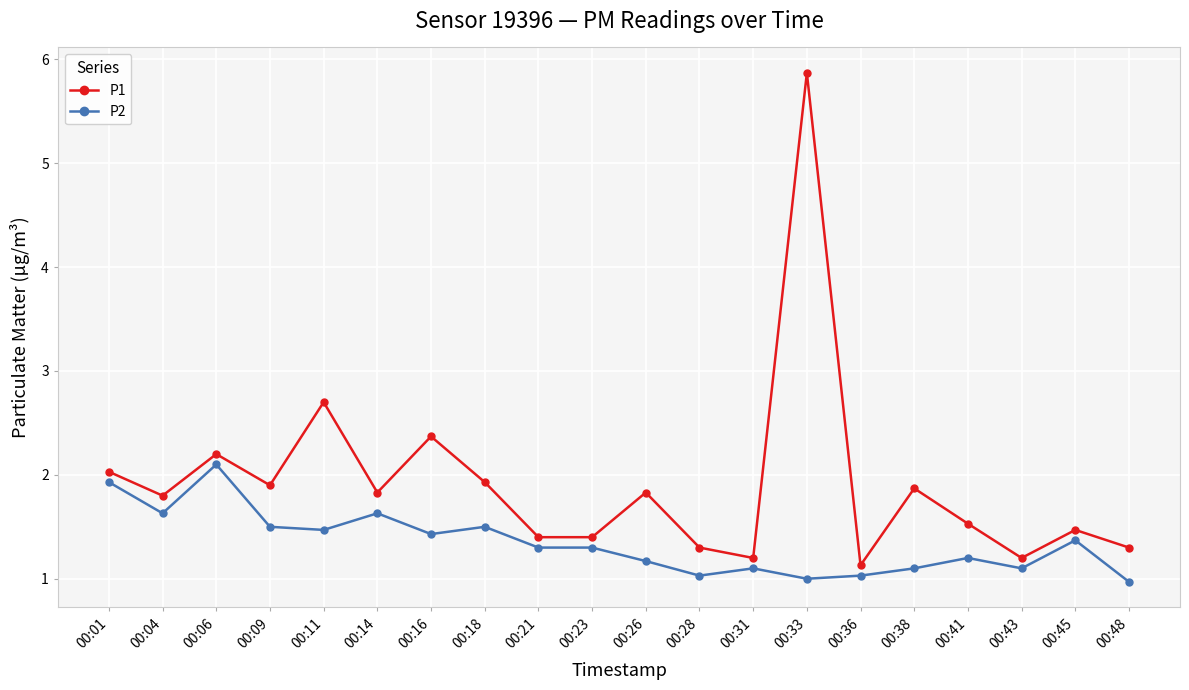

The value of P2 at 00:14 is 0.5. True or false?

False